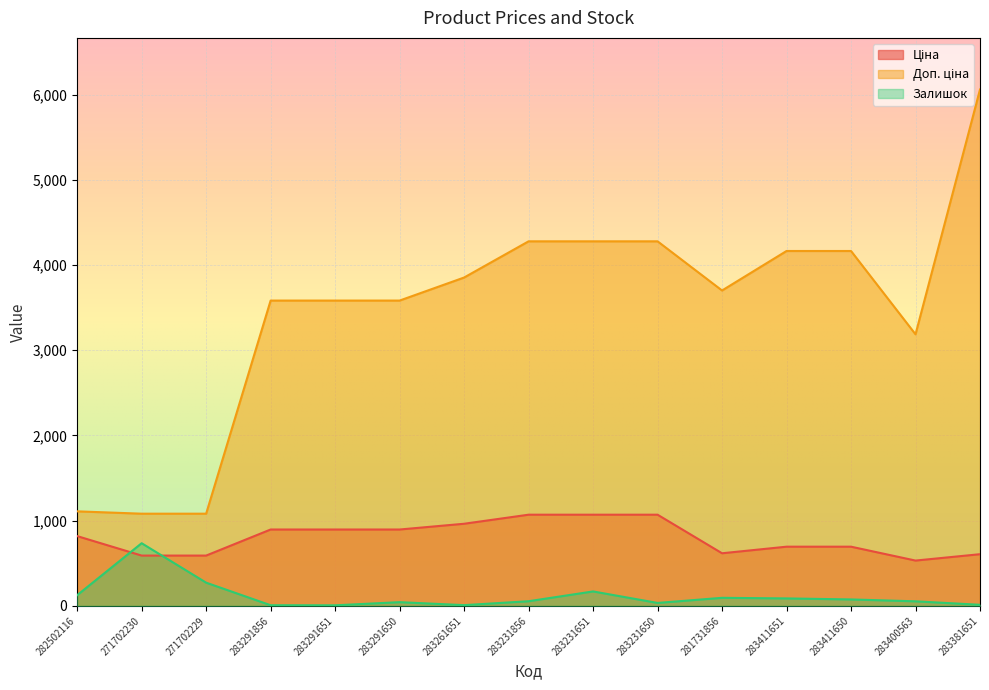

What is the approximate value of Ціна at 283411651?

694.3